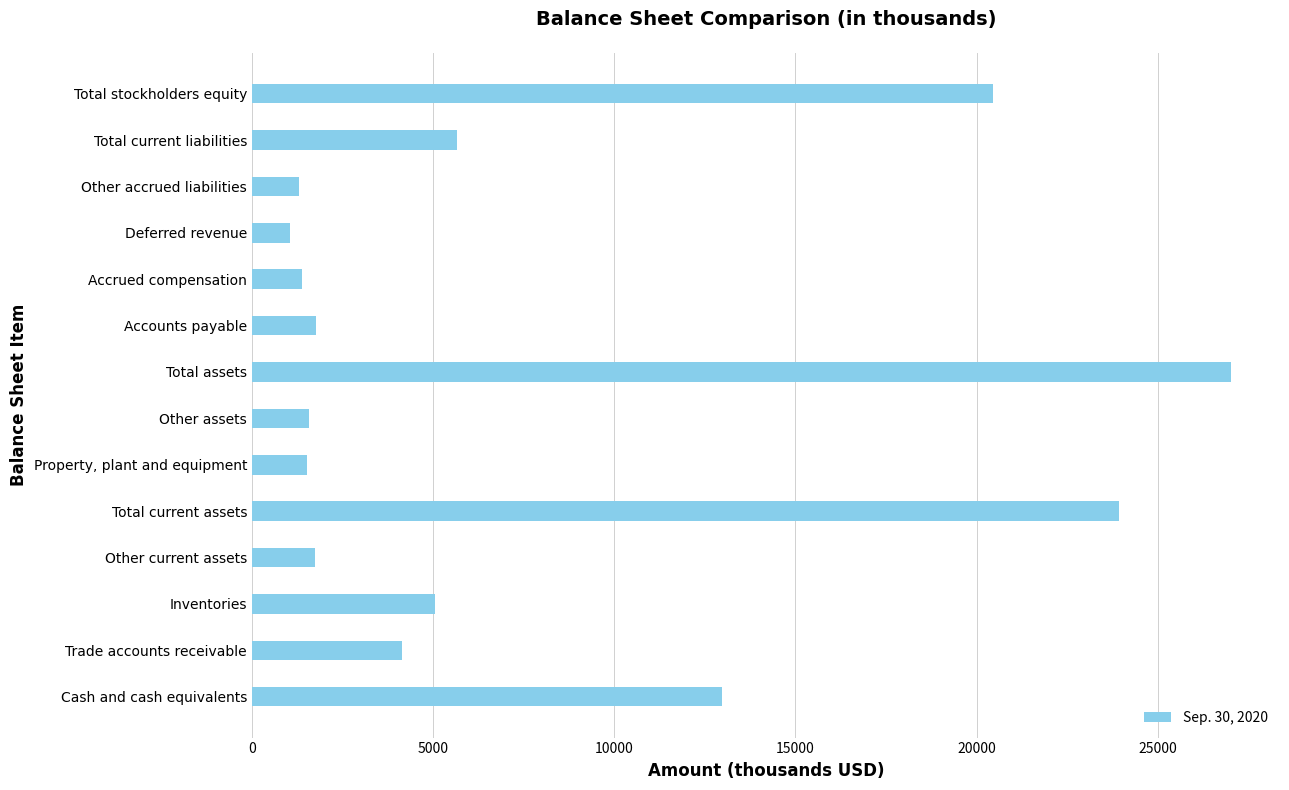

Does the chart contain any negative values?

No